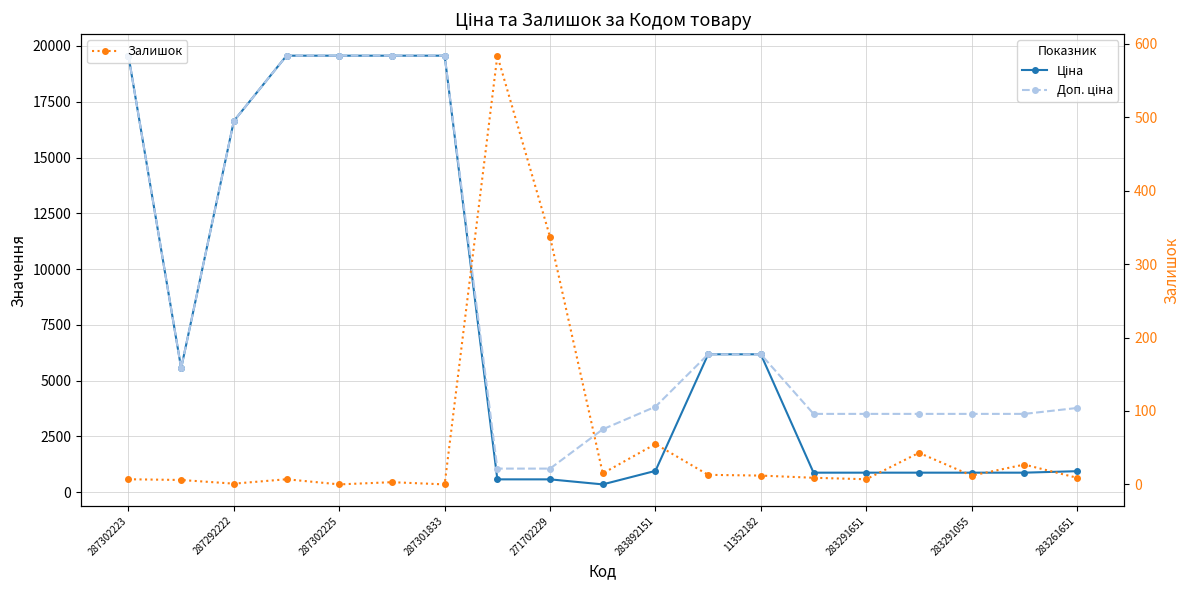

How many distinct data groups are displayed?

3